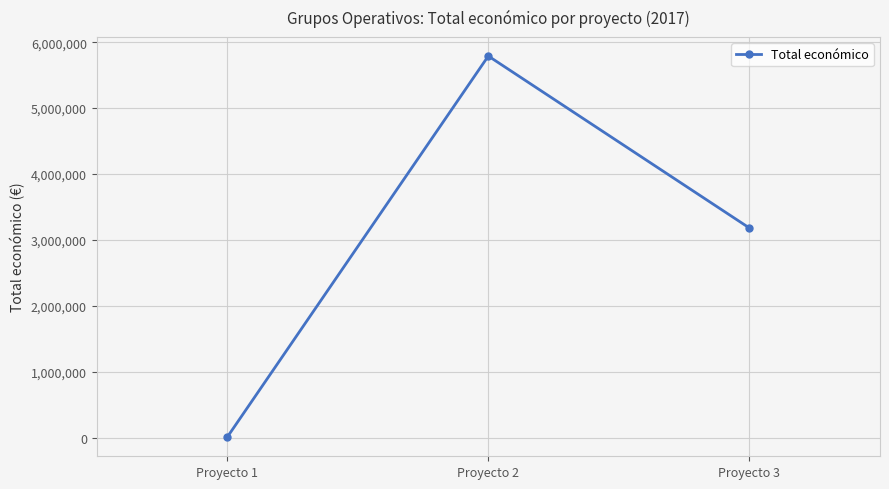

What is the minimum value shown in the chart?

4500